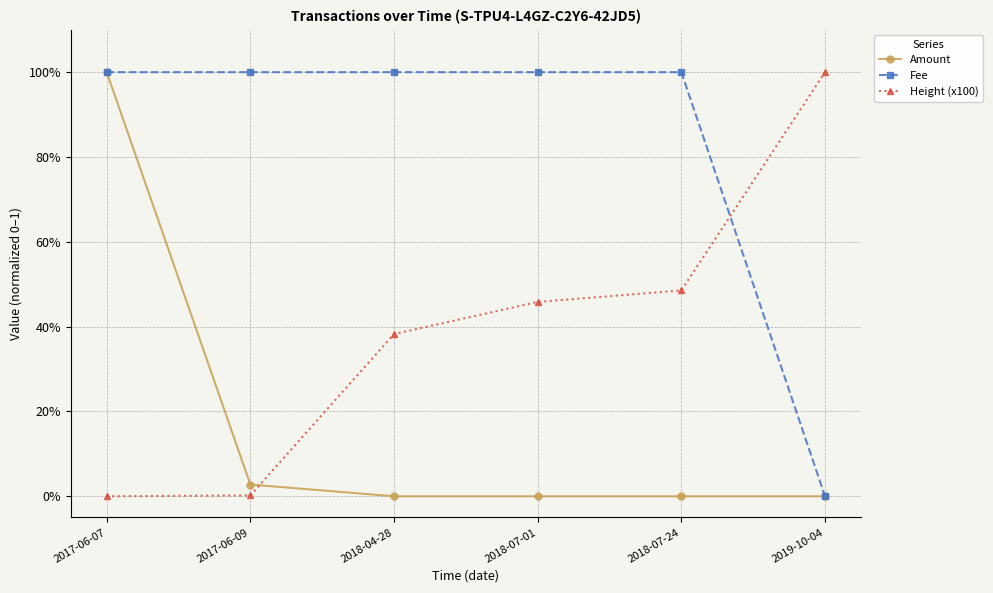

Which series has the largest range (max minus min)?

Amount